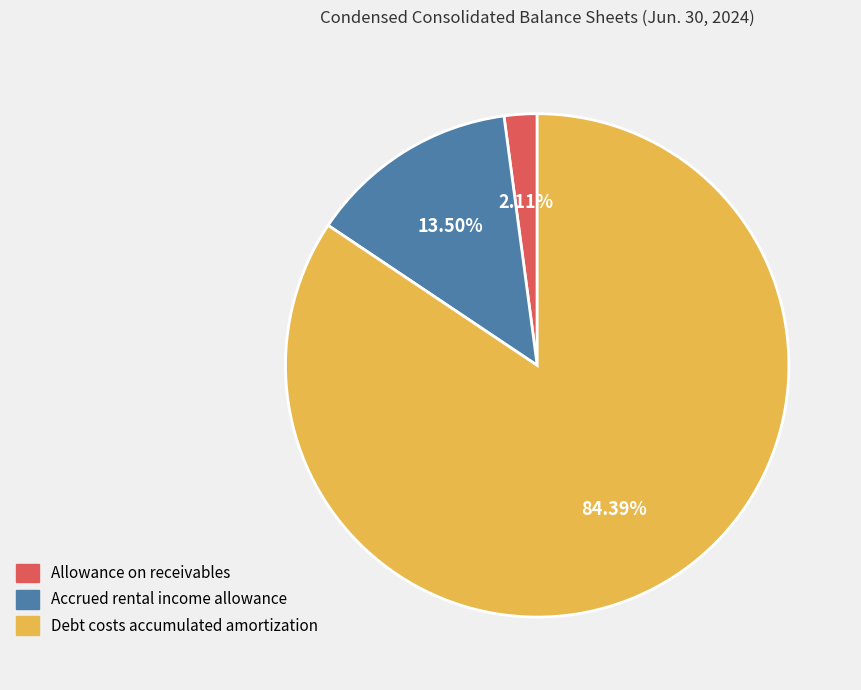

To the nearest percent, what percentage of the pie is Allowance on receivables?

2%